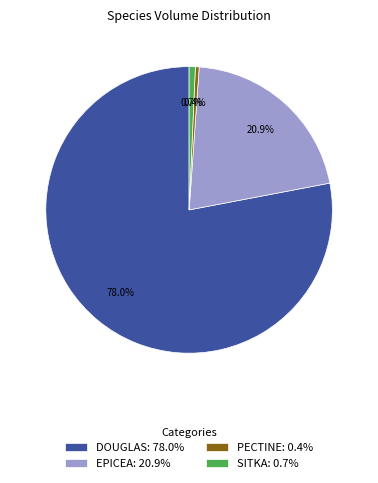

To the nearest percent, what is the average slice percentage?

25%